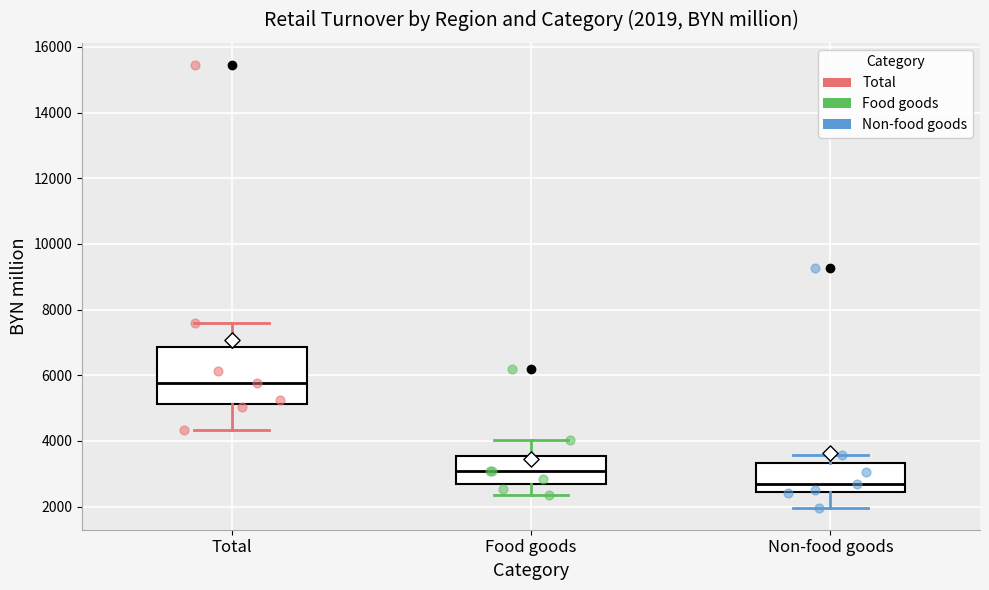

Comparing the boxes themselves (not the whiskers), which one is the tallest?

Total